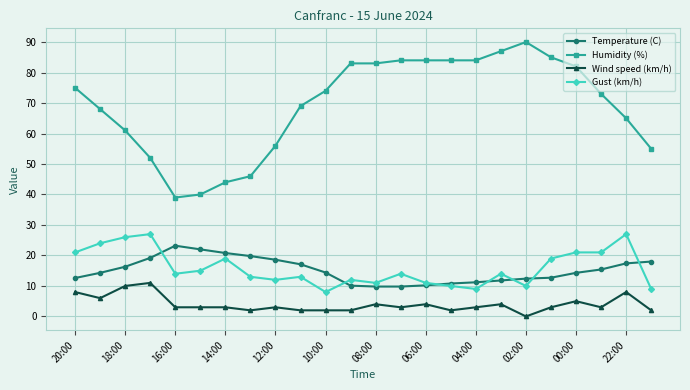

Does the chart display data point markers on the line(s)?

Yes